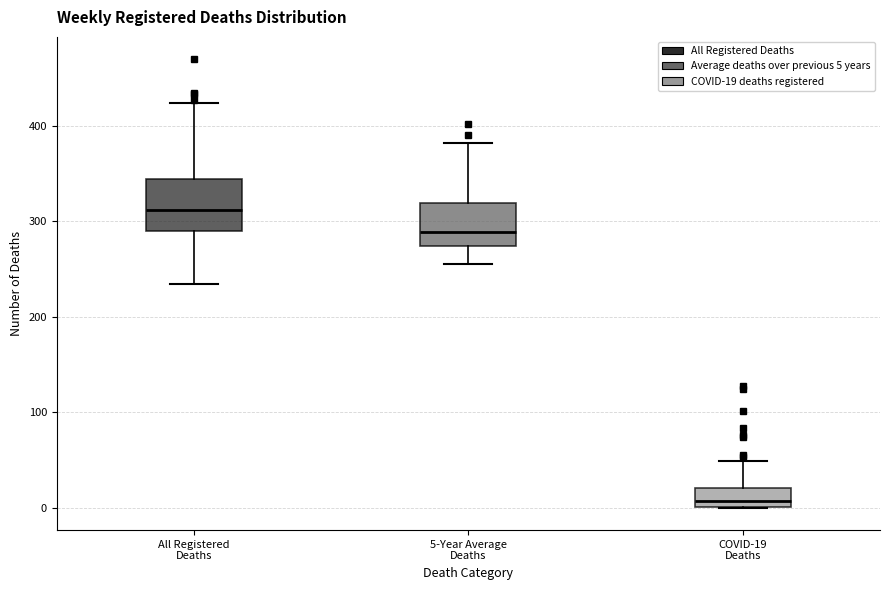

Which box's median line is the lowest?

COVID-19 Deaths